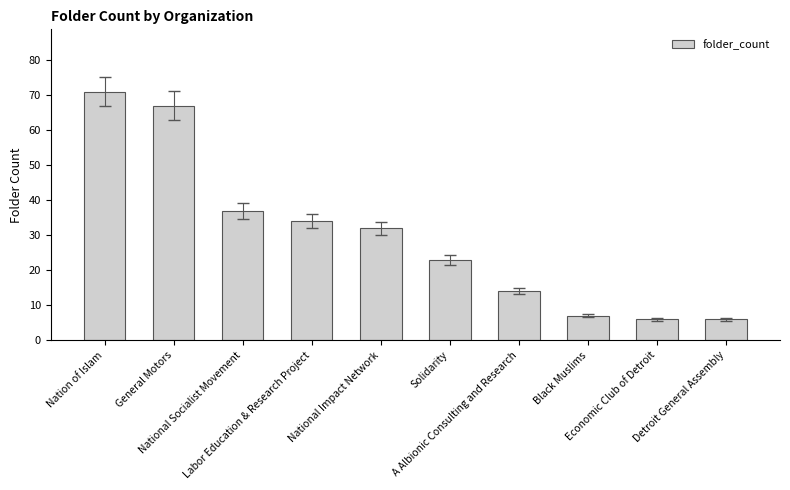

What is the smallest value displayed?

6